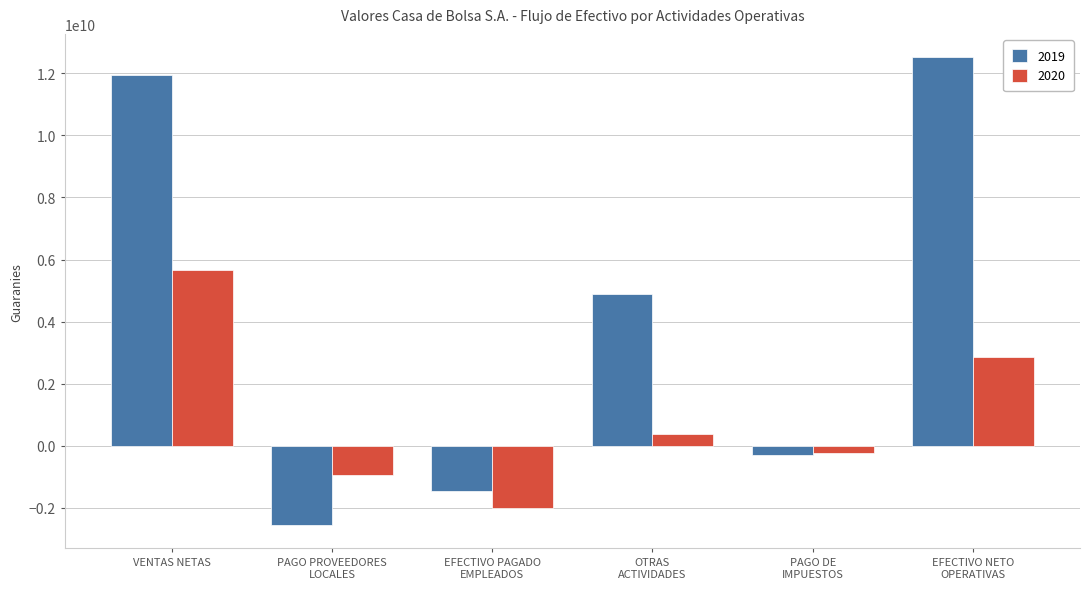

Reading right to left, extract all data points from this chart.

2019: 12515820439	-300208680	4879372825	-1445864464	-2552961487	11935480226
2020: 2859036386	-247388686	384581371	-1996985505	-953464704	5672293910